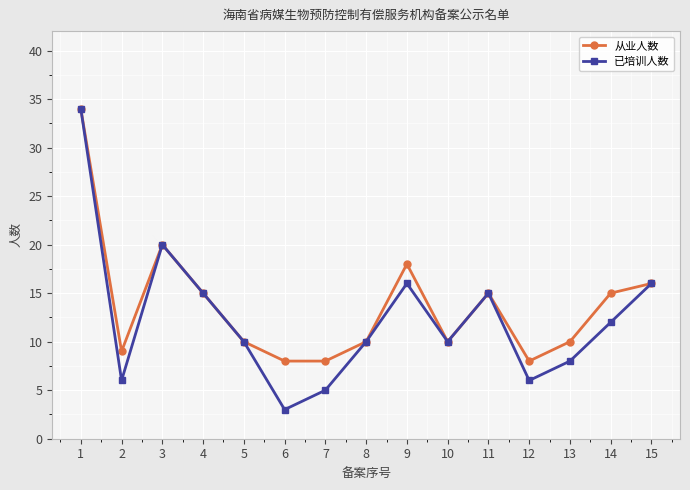

List the series in order of their overall mean, highest first.

从业人数, 已培训人数